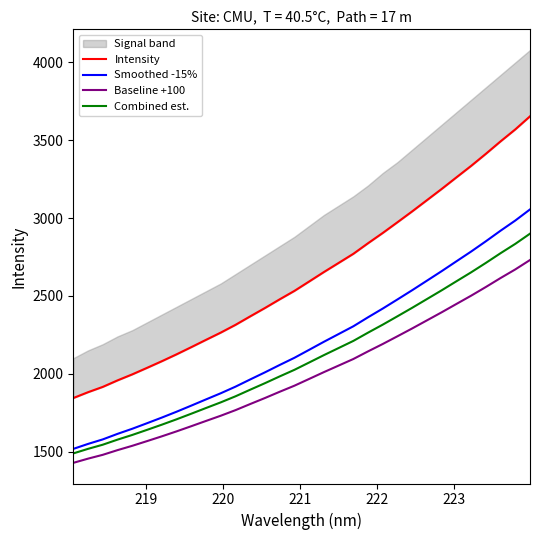

Does the chart display data point markers on the line(s)?

No